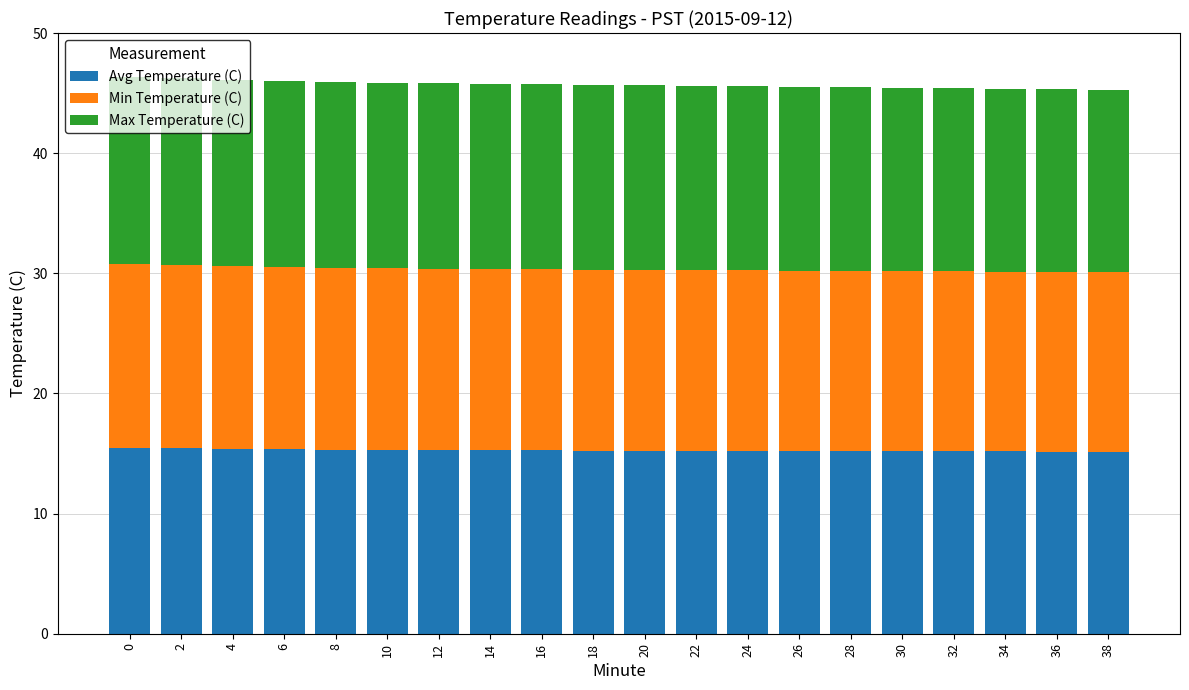

What is the sum of the Avg Temperature (C) values at 12 and 28?

30.5